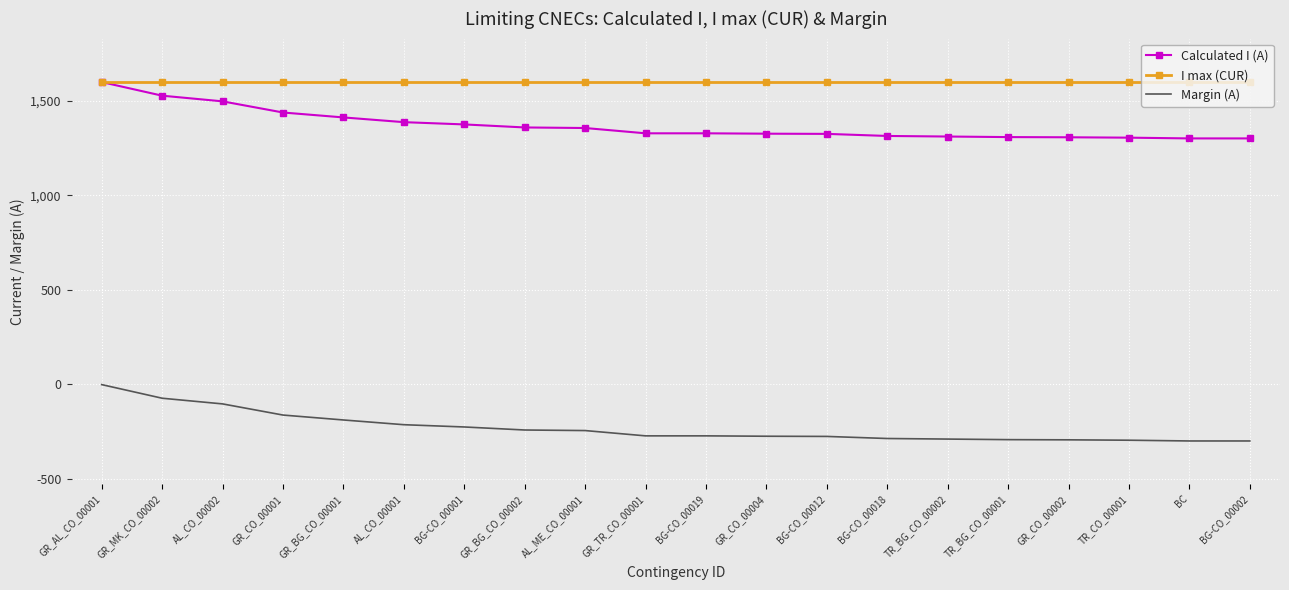

The value of Calculated I (A) at GR_CO_00004 is 1325. True or false?

True